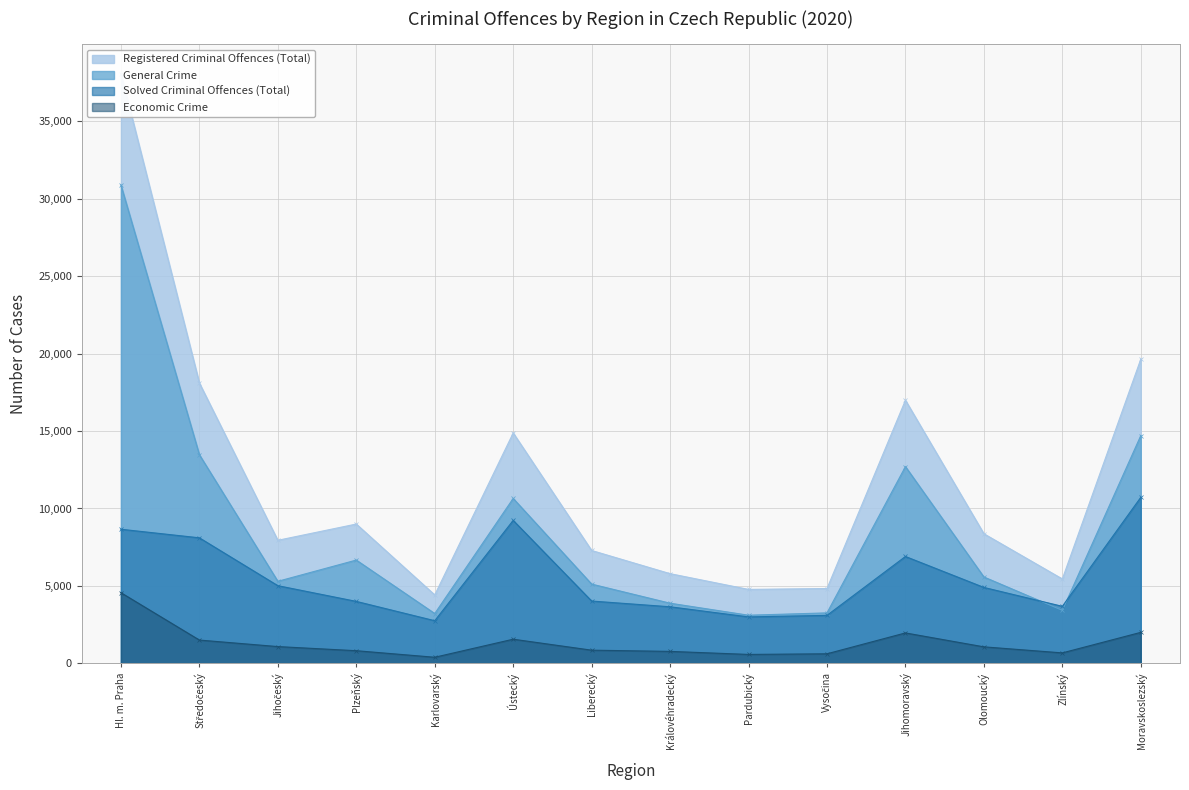

How many data points in Registered Criminal Offences (Total) are above 8369?

6